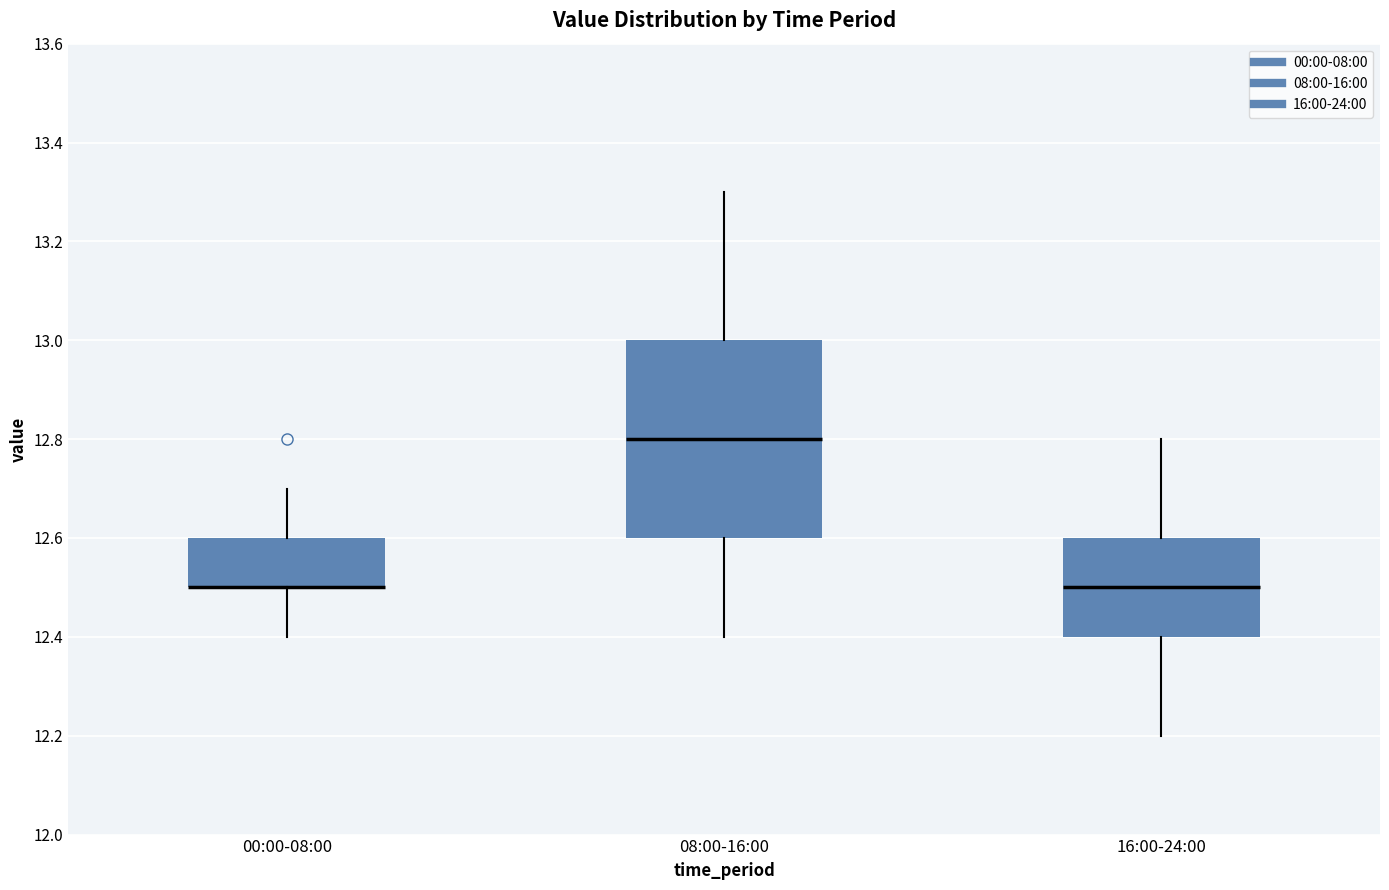

Reading left to right, read every box against the y-axis: the position of its median line, the range the box covers, and the ends of its whiskers. The values are not printed on the chart, so give them approximately, as read against the axis.

00:00-08:00: median 12.5 (drawn on the box's lower edge), box 12.5 to 12.6, whiskers 12.4 to 12.7
08:00-16:00: median 12.8, box 12.6 to 13.0, whiskers 12.4 to 13.3
16:00-24:00: median 12.5, box 12.4 to 12.6, whiskers 12.2 to 12.8